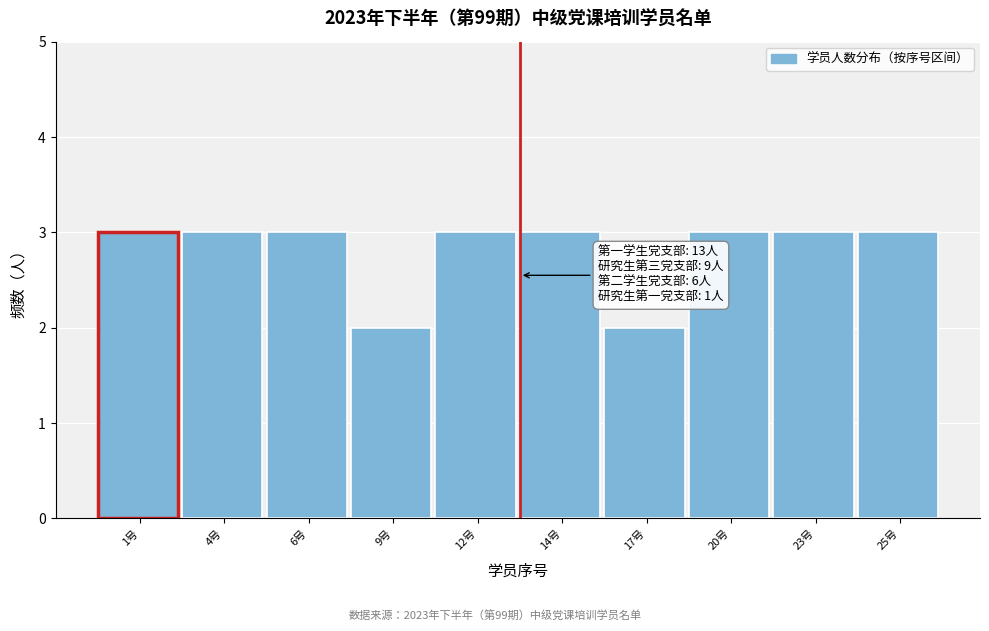

Reading right to left, extract all data points from this chart.

25号=3	23号=3	20号=3	17号=2	14号=3	12号=3	9号=2	6号=3	4号=3	1号=3